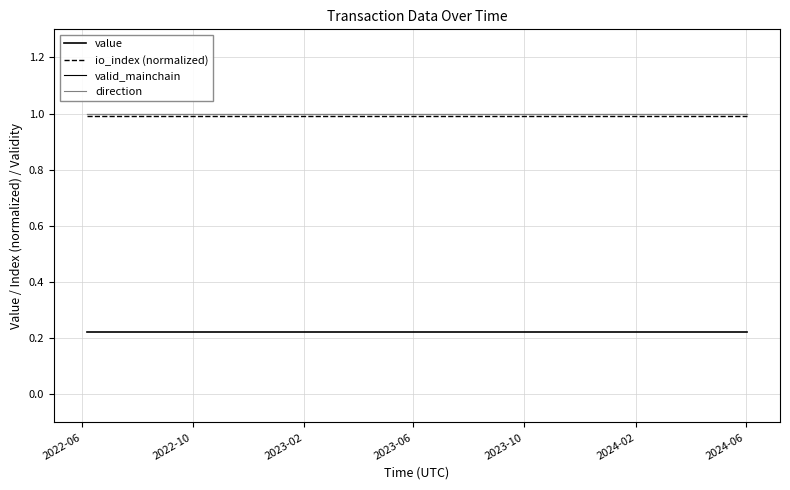

Does the chart display data point markers on the line(s)?

No